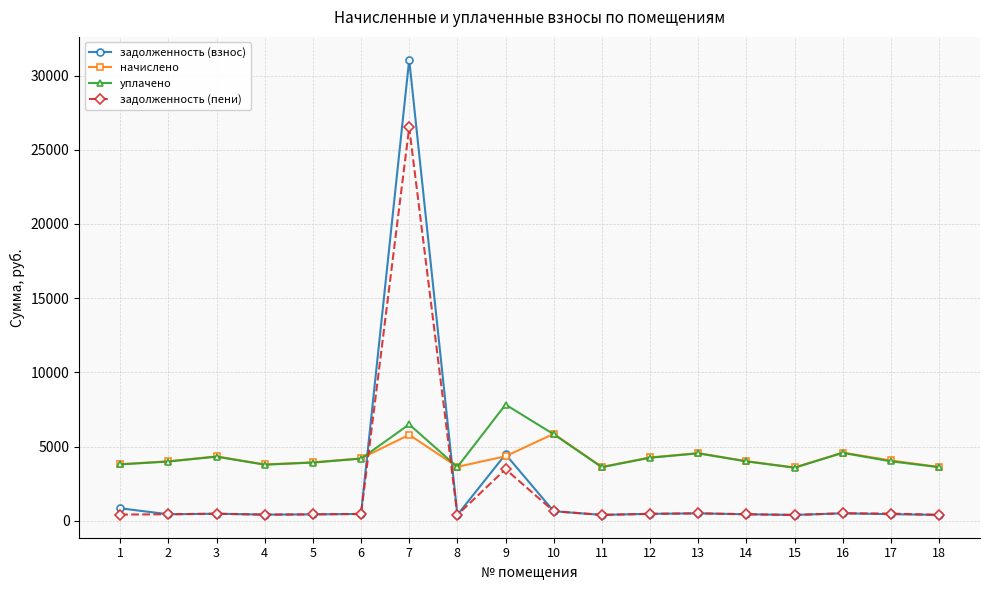

What is the value of the задолженность (пени) point at the 9th from the left?

3483.6